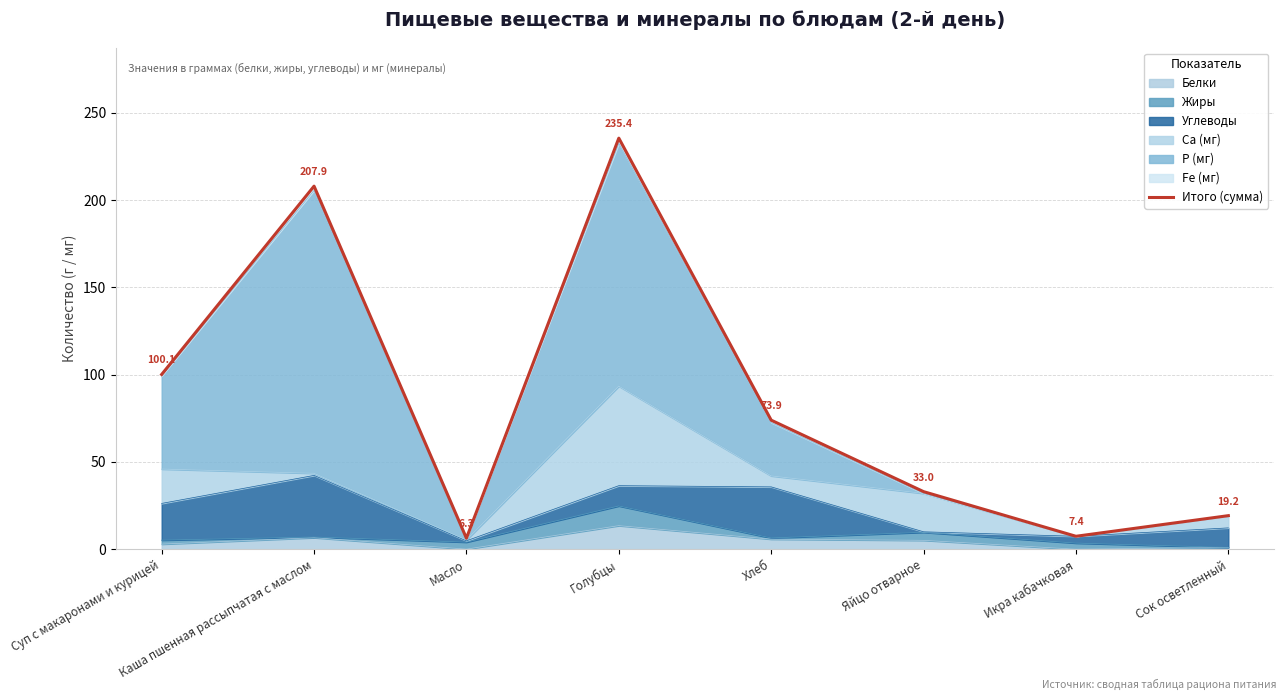

Reading left to right, extract all data points from this chart.

100.1	207.9	6.3	235.4	73.9	33.0	7.4	19.2